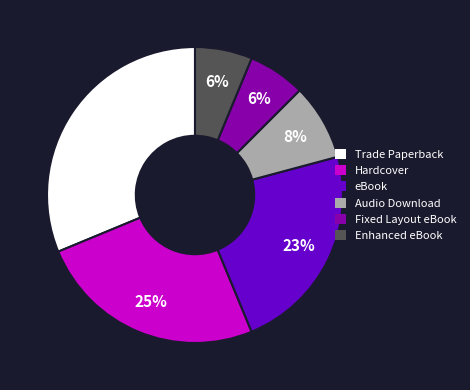

True or false: Enhanced eBook accounts for 21% of the total.

False